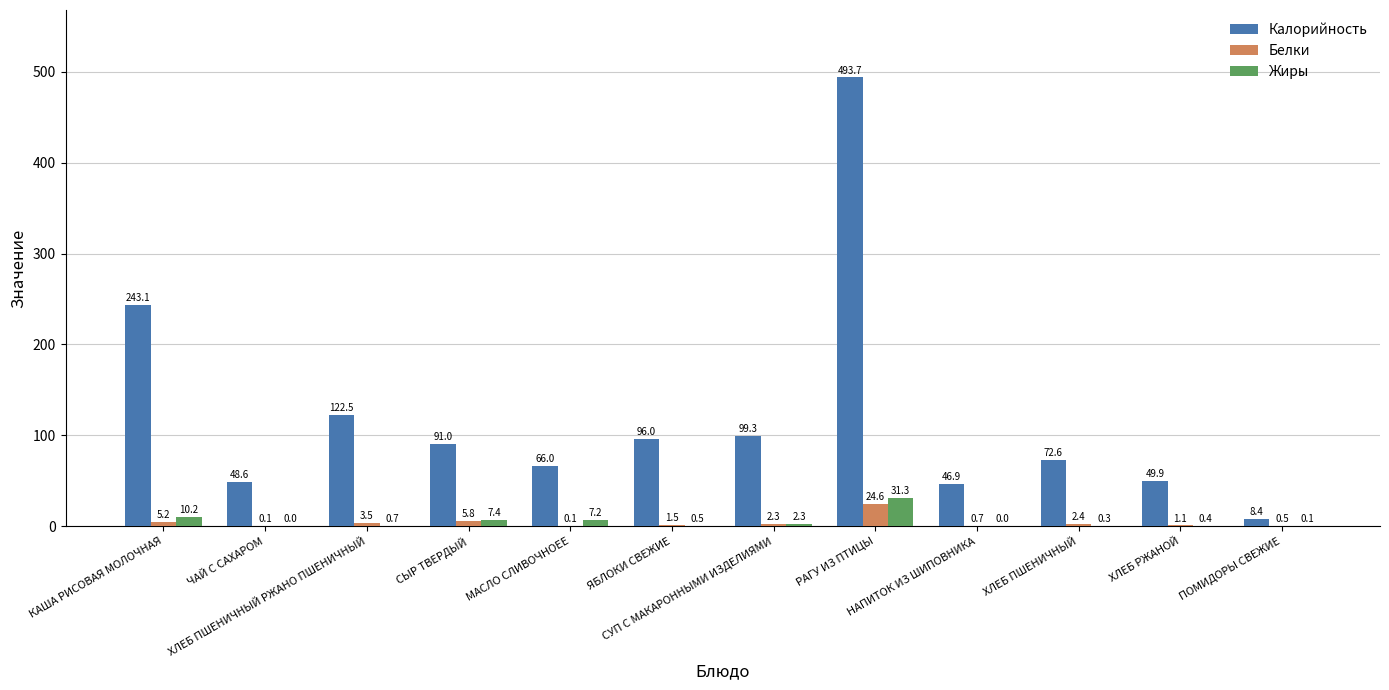

What is the maximum value shown in the chart?

493.7